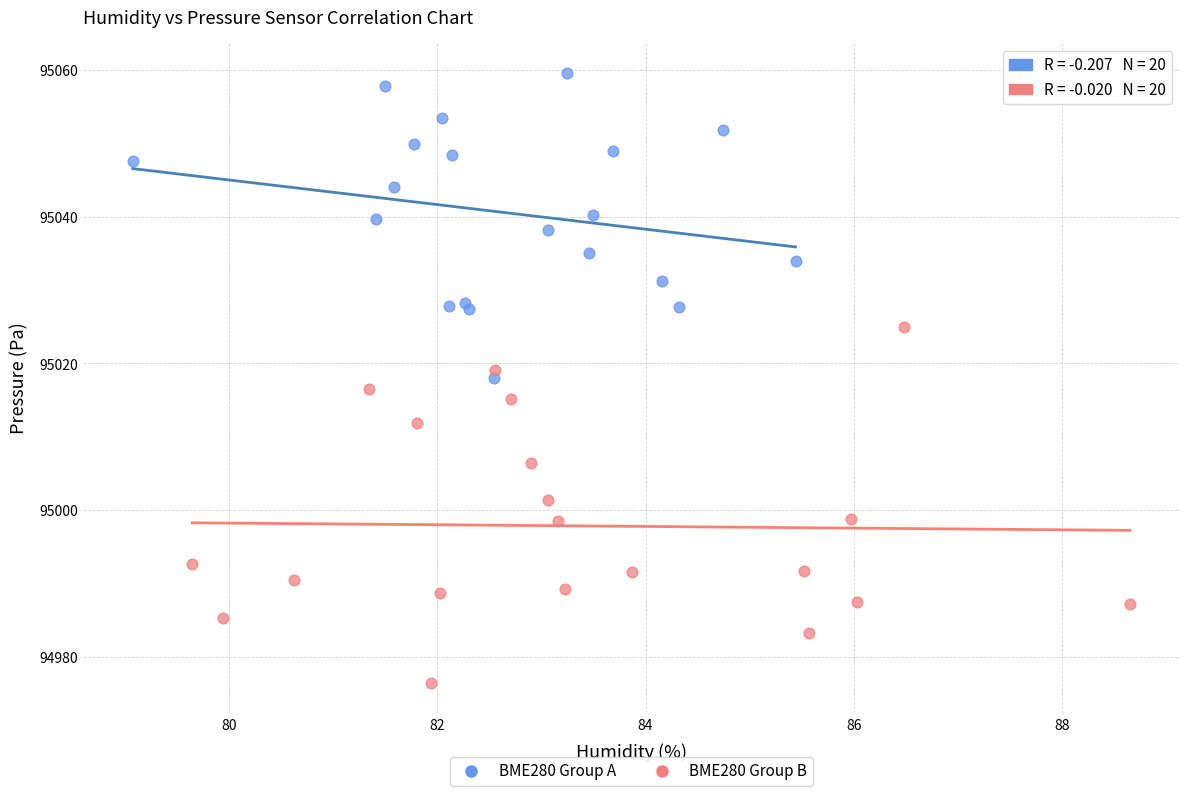

Which series contains the lowest Y value?

BME280 Group B